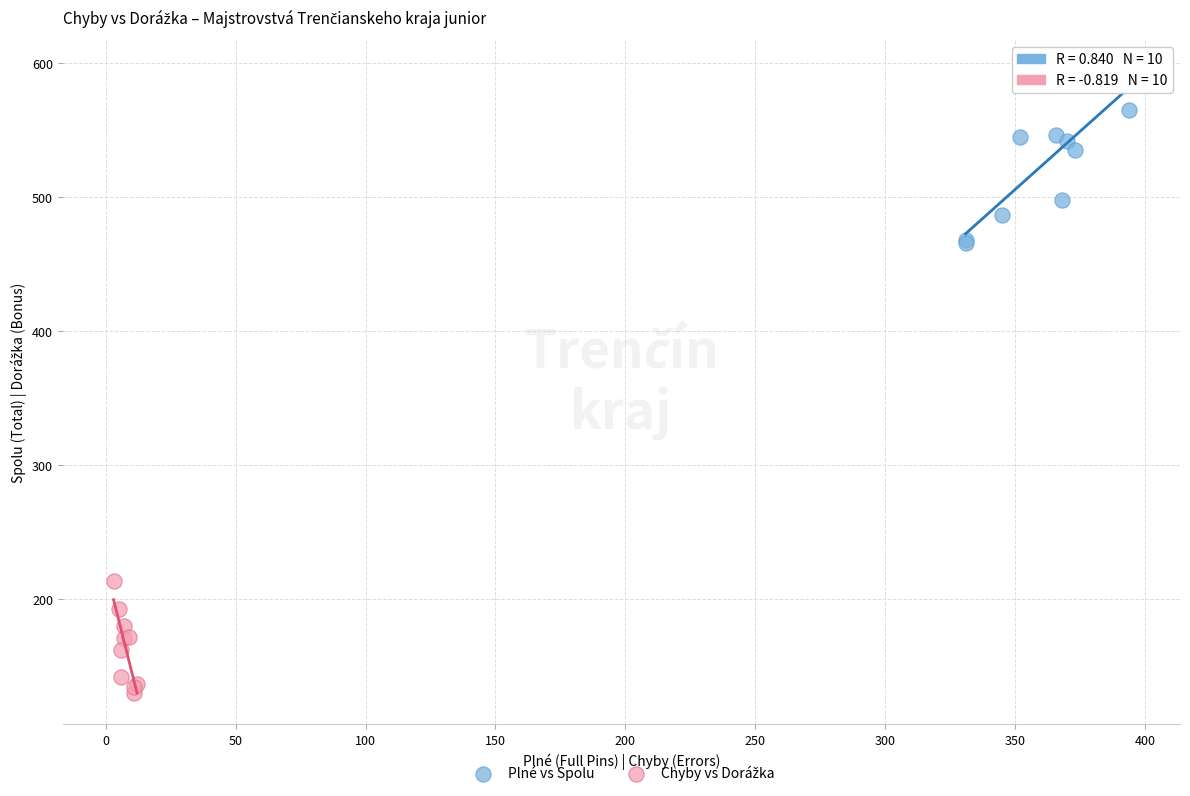

Which series contains the highest Y value?

Plné vs Spolu